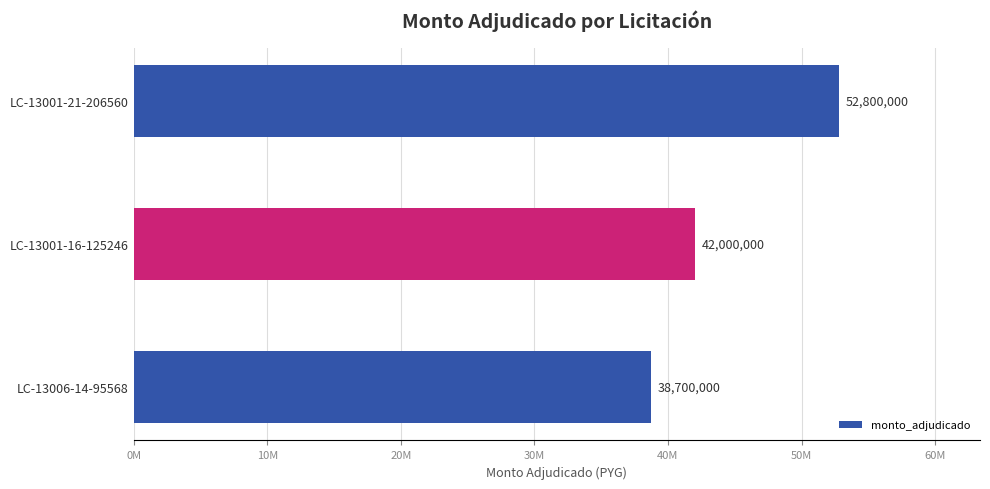

Are the bars horizontal?

Yes